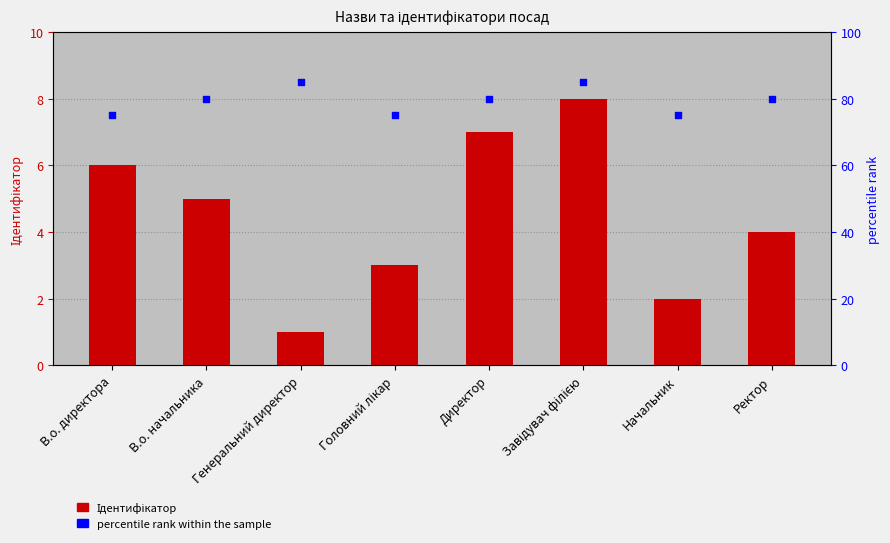

At which category is the sum across all series the highest?

Завідувач філією